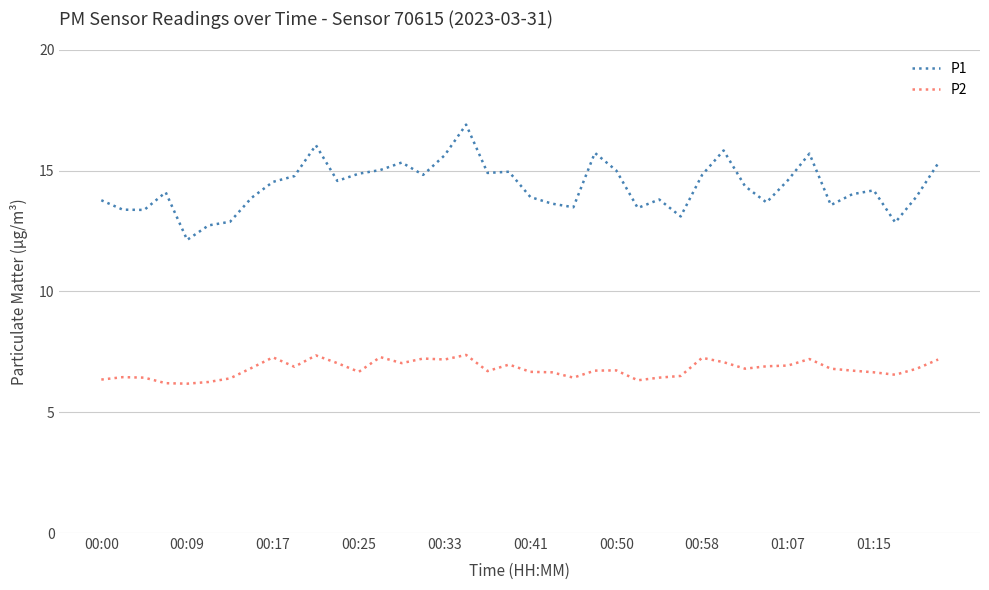

Which series has the largest total across all categories?

P1